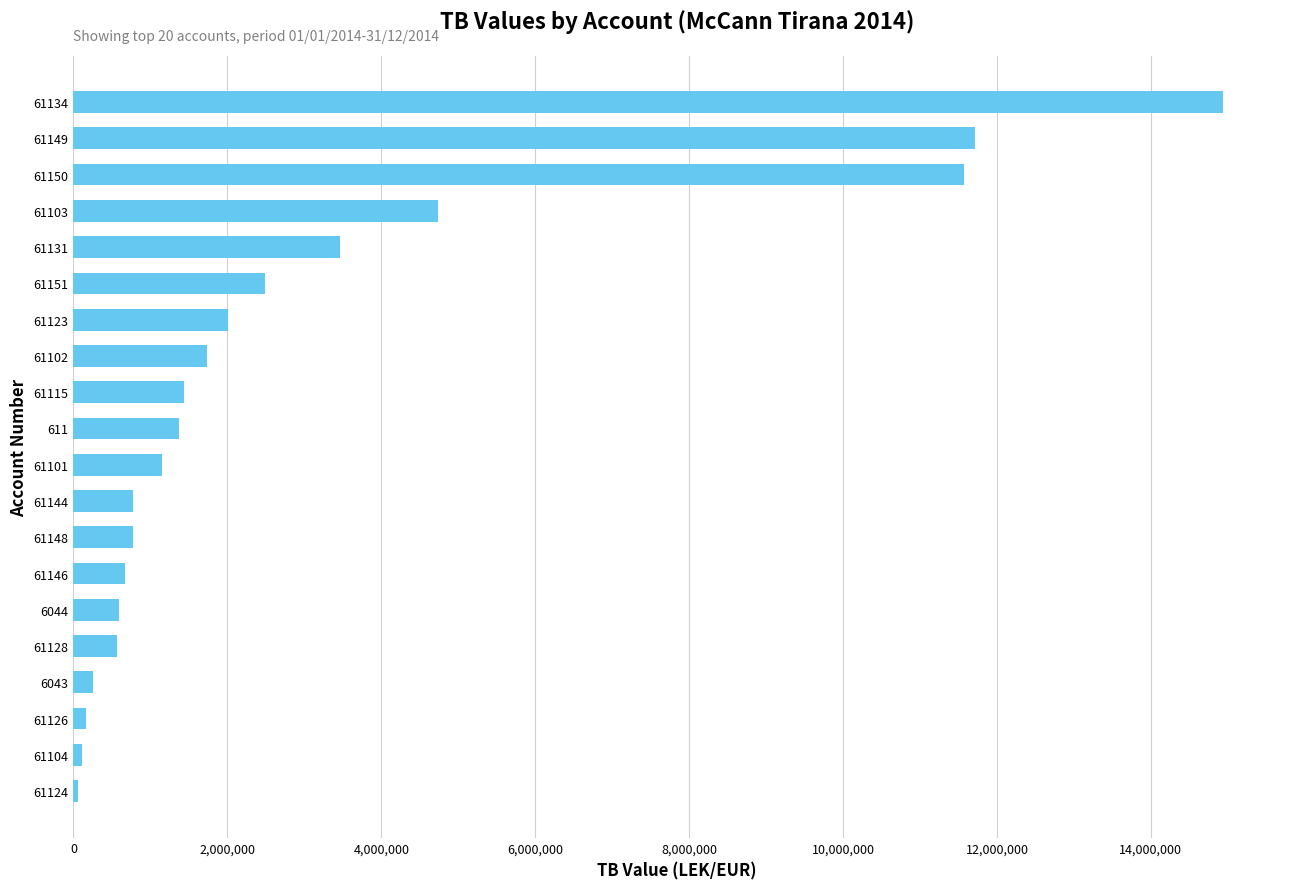

What is the change in value from 61131 to 61103?

+1269078.4